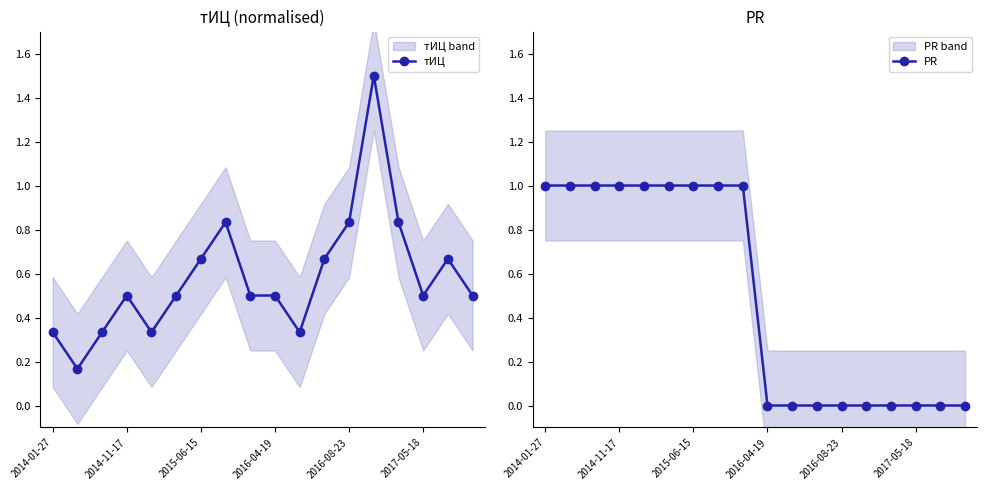

Where is the first local maximum for тИЦ?

2014-11-17